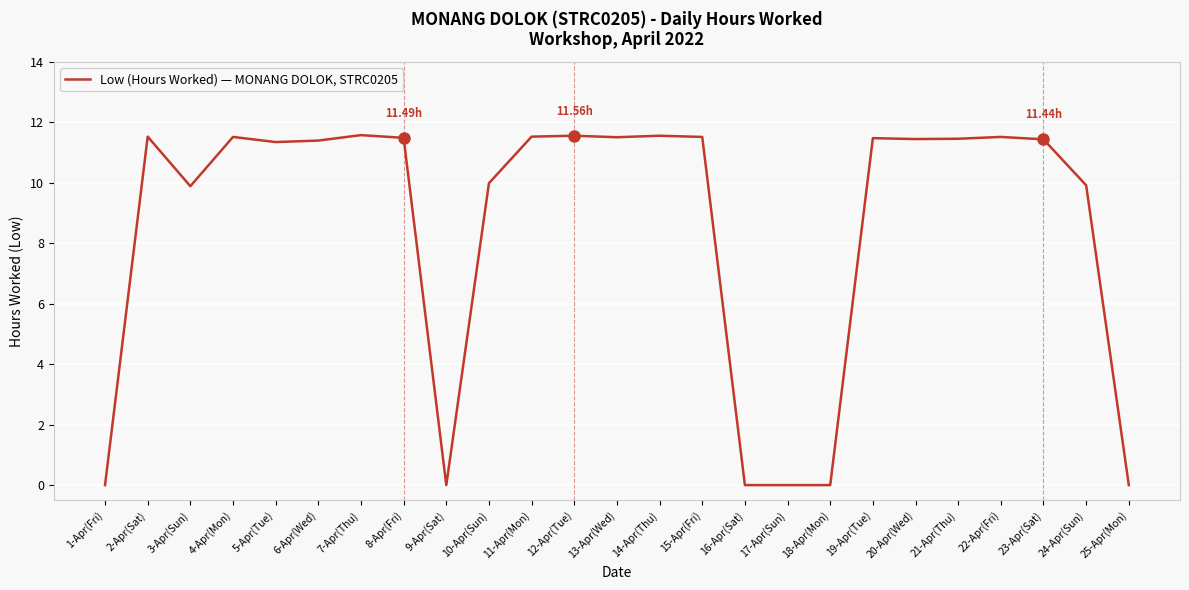

Count the number of values greater than 11.

16